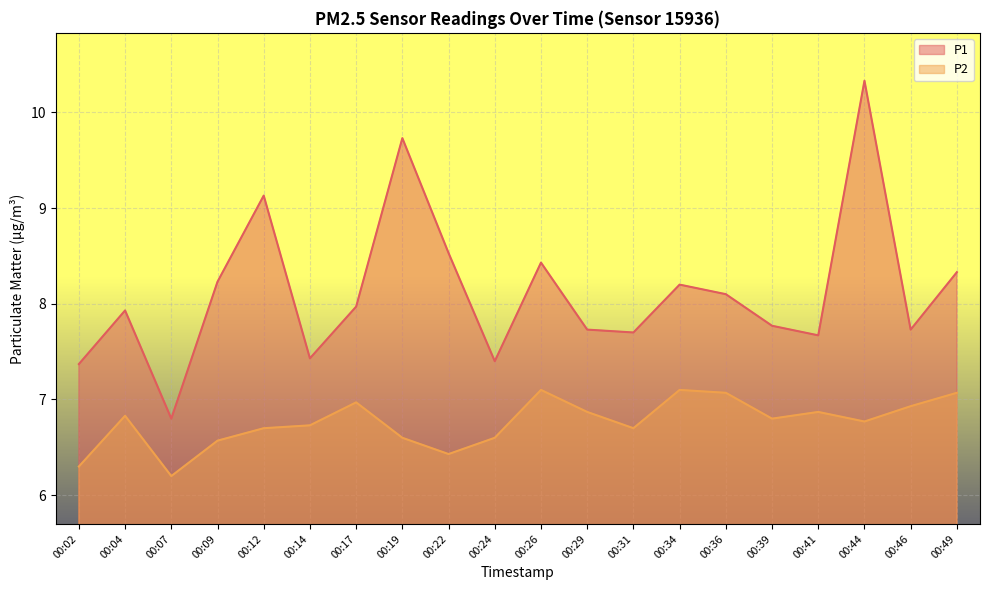

What is the value of the P1 point at the 20th from the left?

8.3